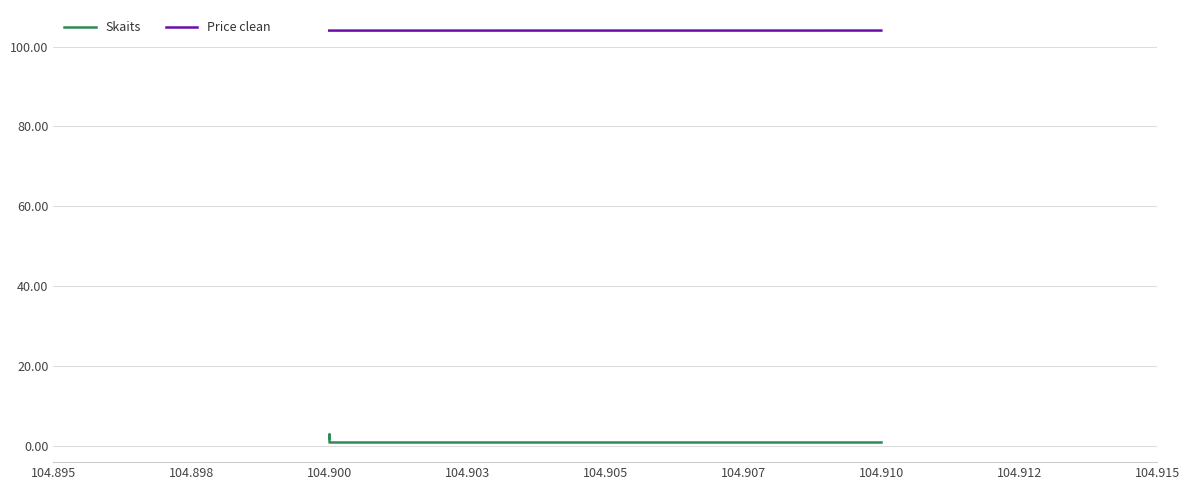

What is the greatest value displayed?

104.0